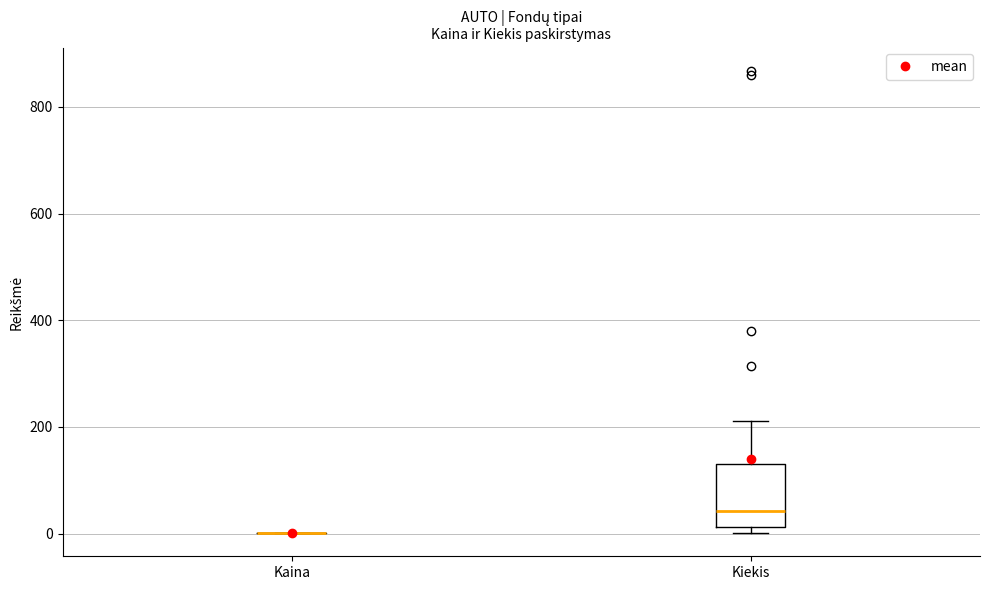

Comparing the boxes themselves (not the whiskers), which one is the tallest?

Kiekis